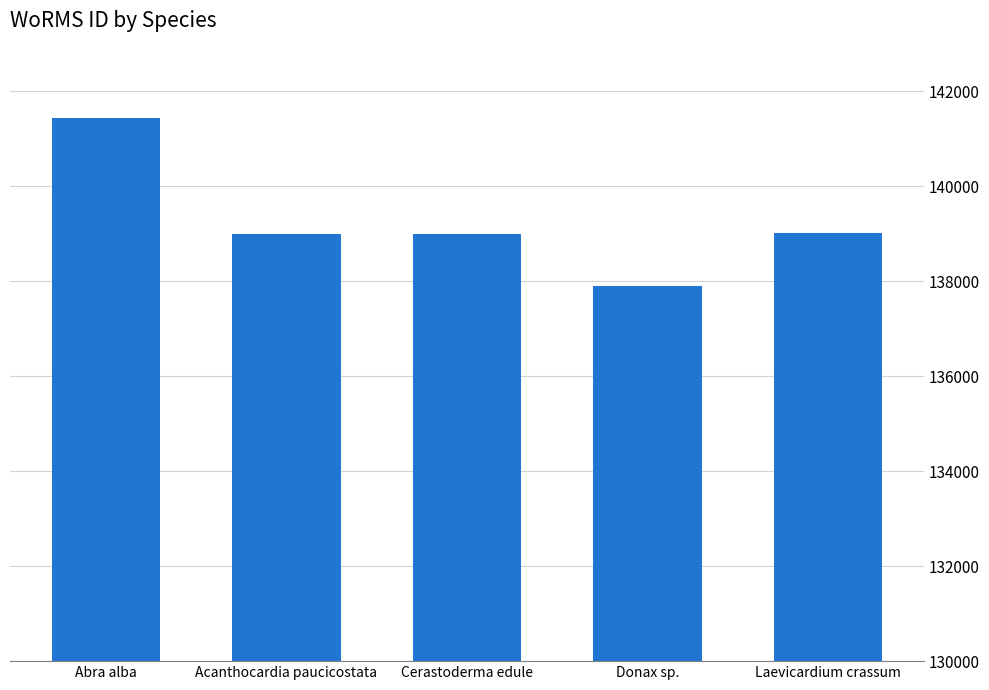

What is the difference between the maximum and minimum values?

3527